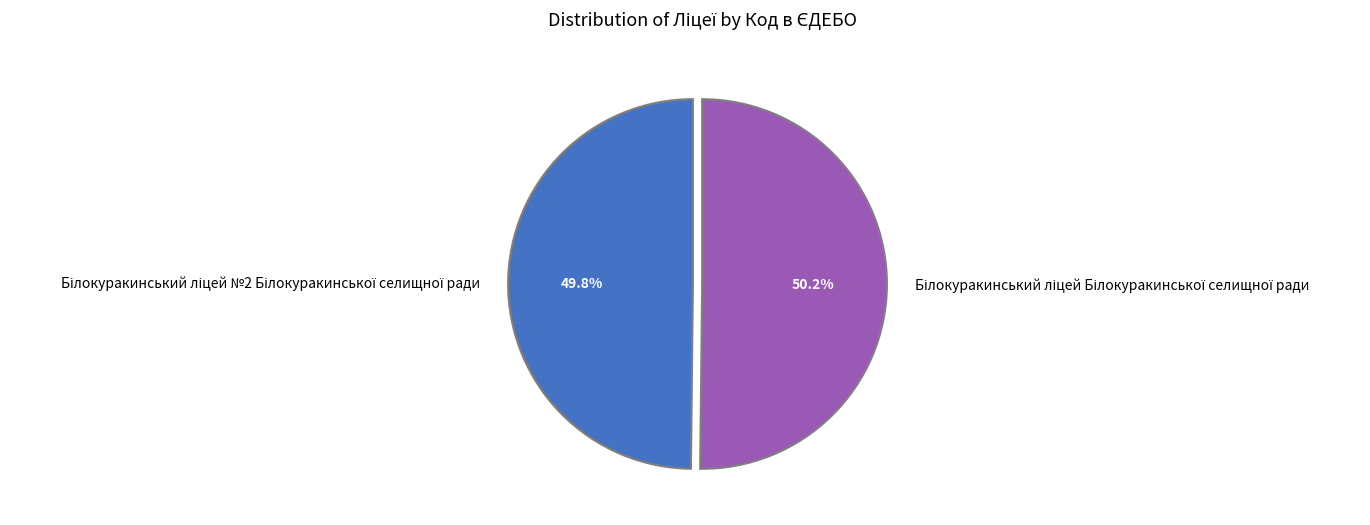

Does any single category account for the majority?

Yes